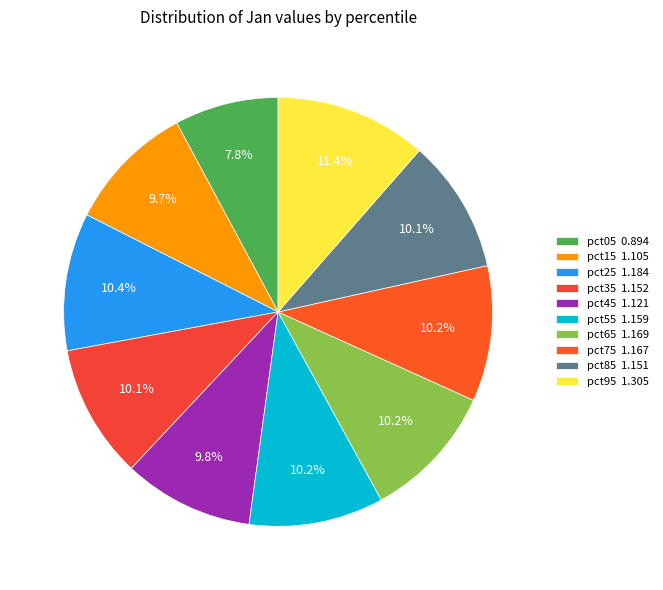

Is it true that pct55 is 10% of the pie?

True